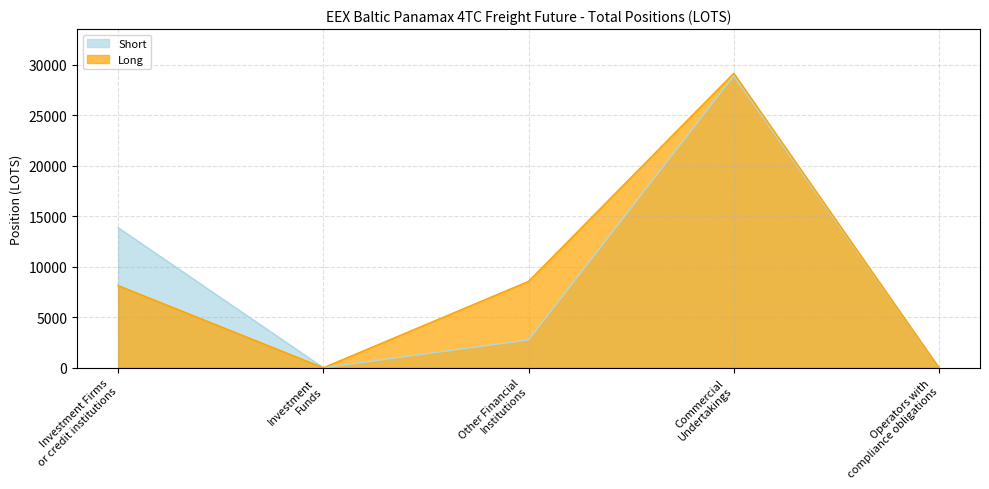

Count the number of categories in the chart.

5